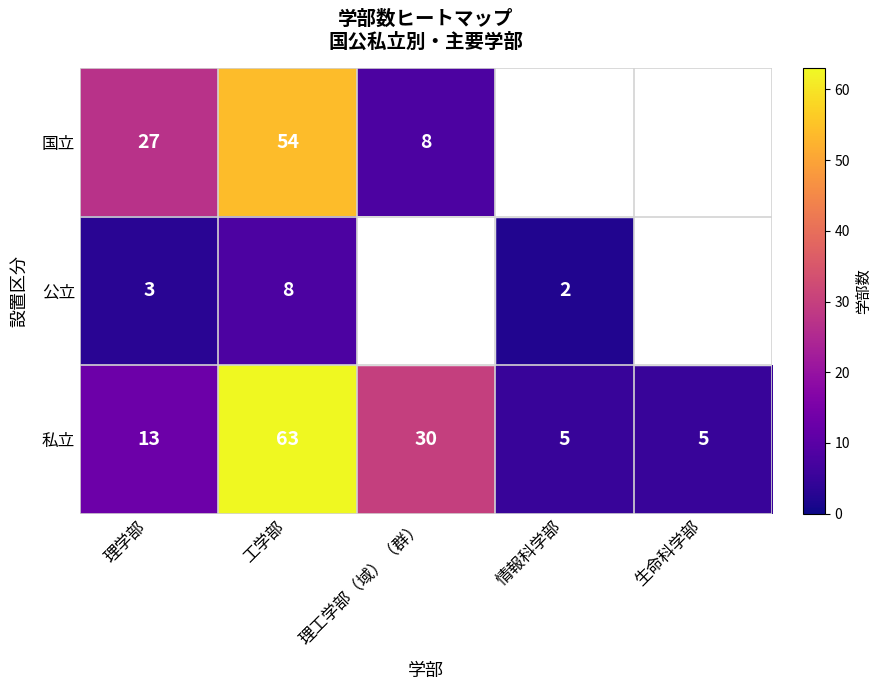

Rank the series at 理学部 from lowest to highest value.

公立, 私立, 国立